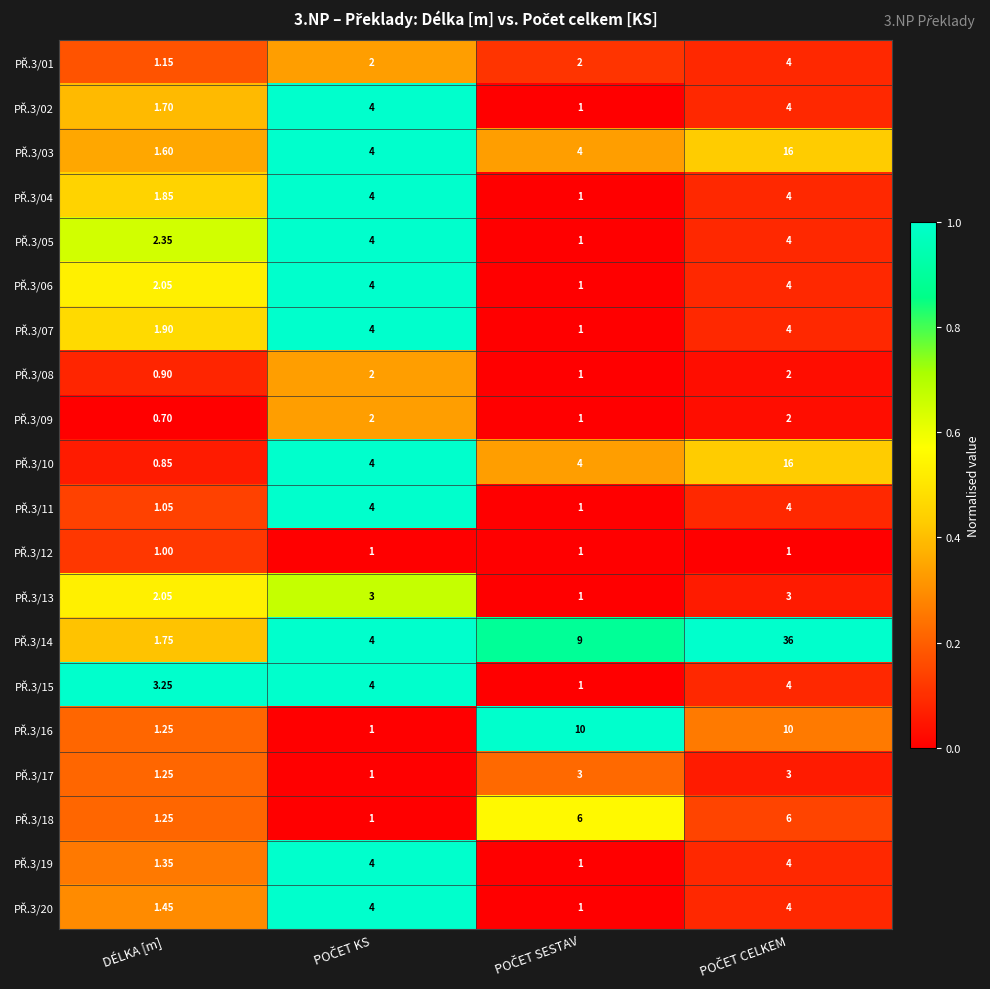

Count the number of categories in the chart.

4